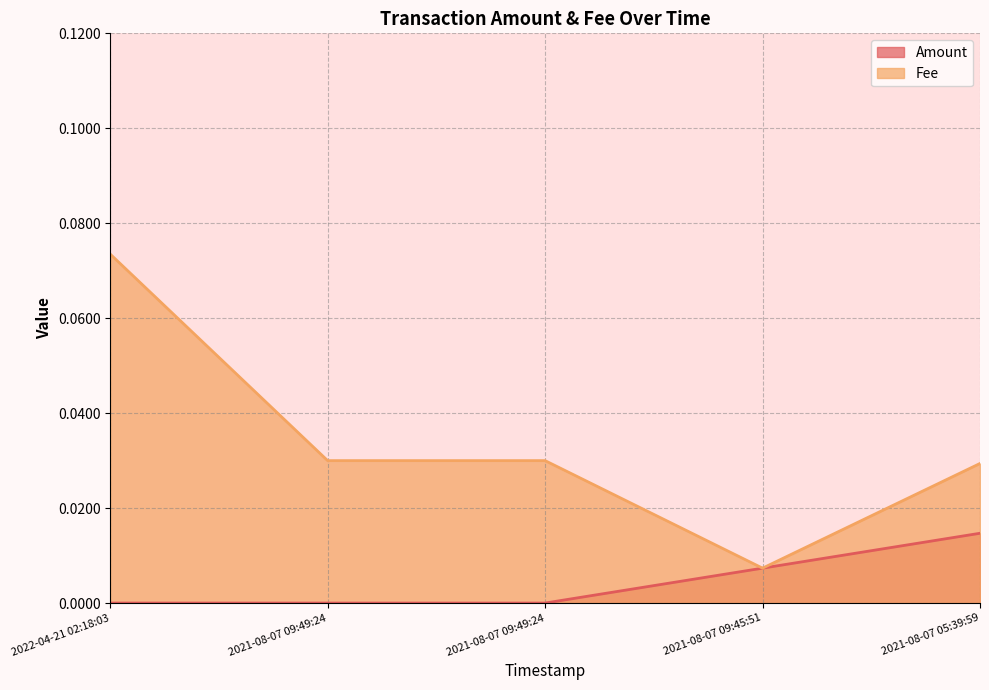

Between 2021-08-07 09:49:24 and 2021-08-07 09:45:51, which series saw the biggest shift?

Fee